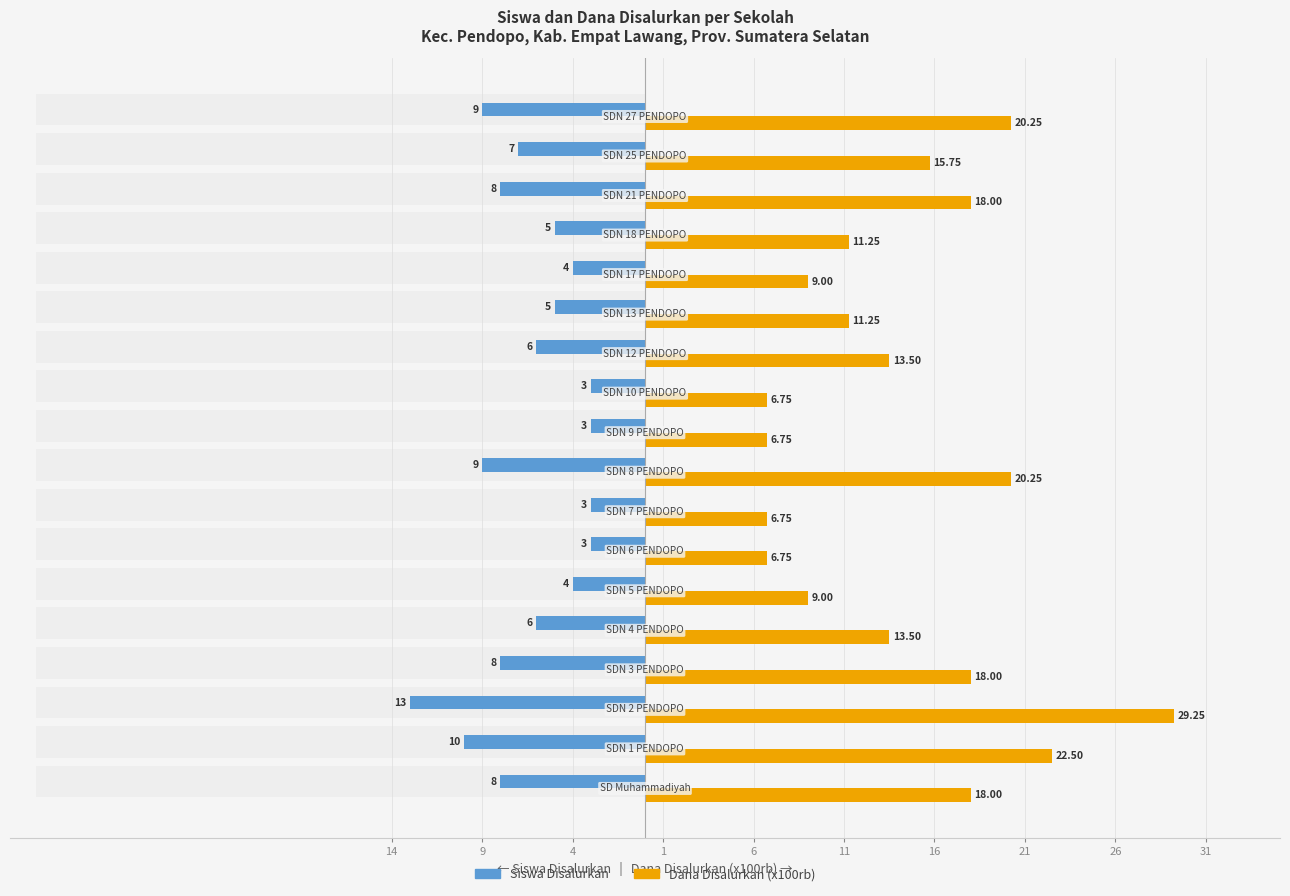

How many data points in Siswa Disalurkan are less than -6?

8